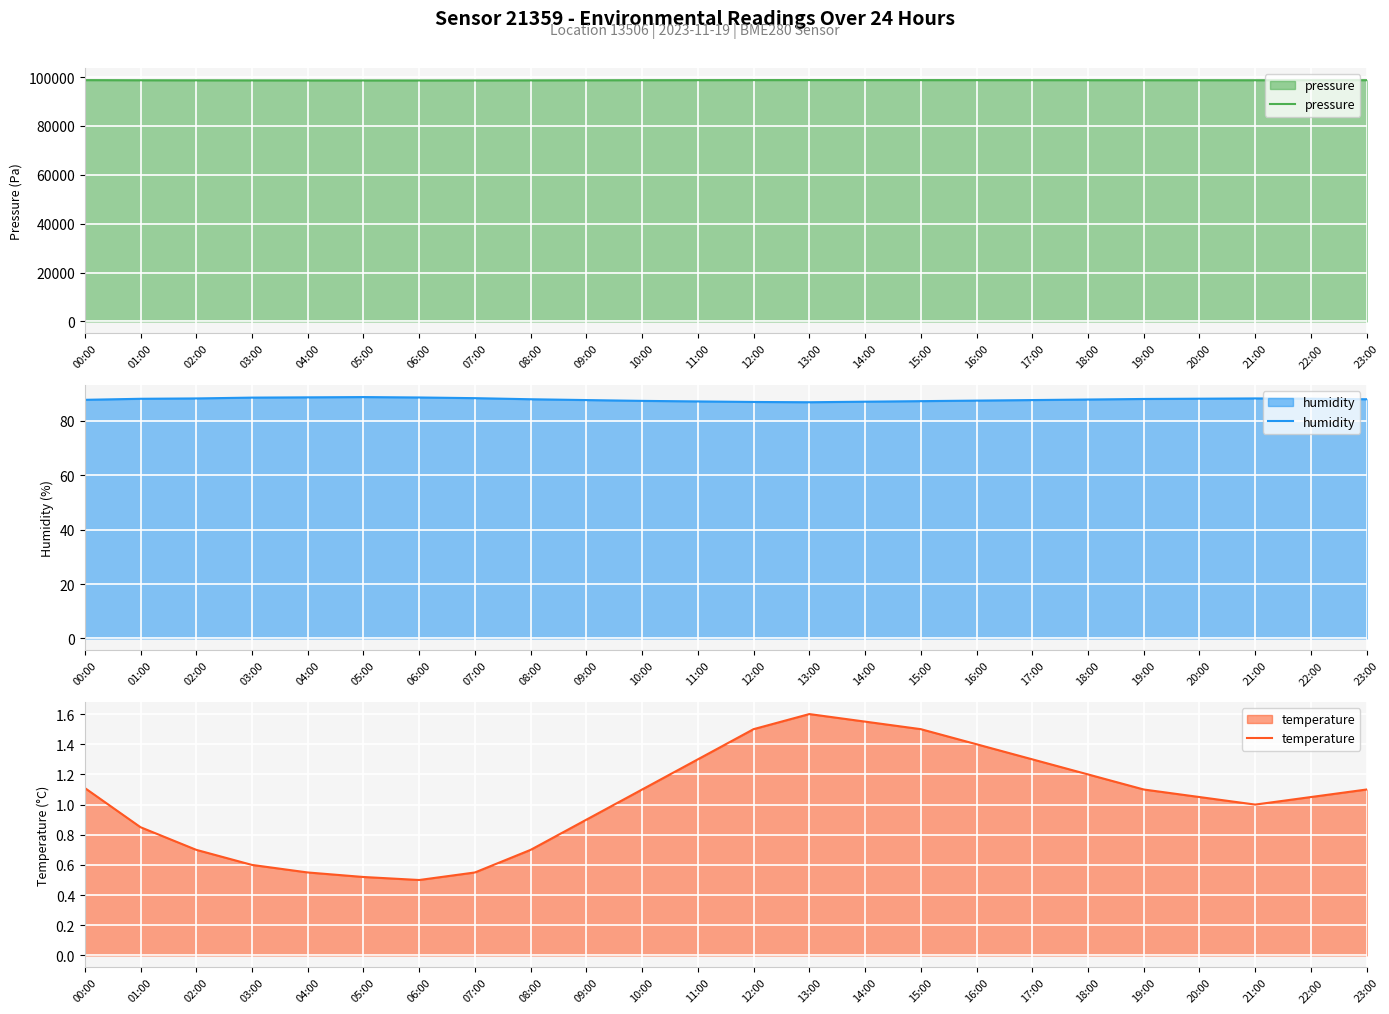

What is the spread (max minus min) of values at 14:00?

98753.4